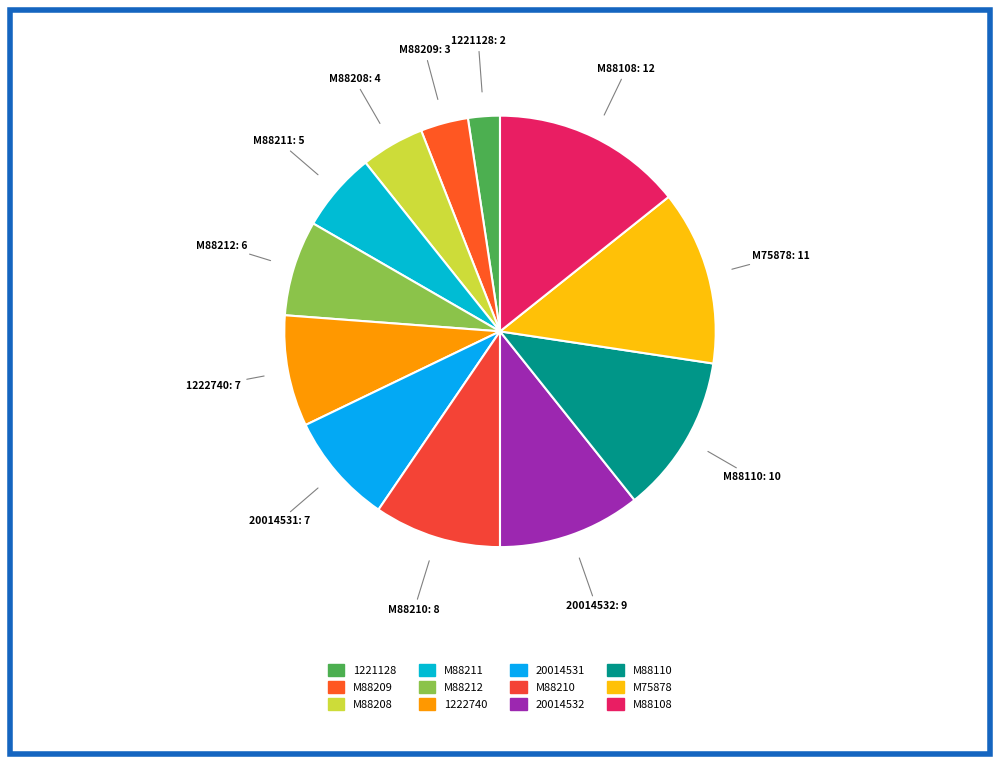

The M75878 slice represents 13% of the pie. True or false?

True